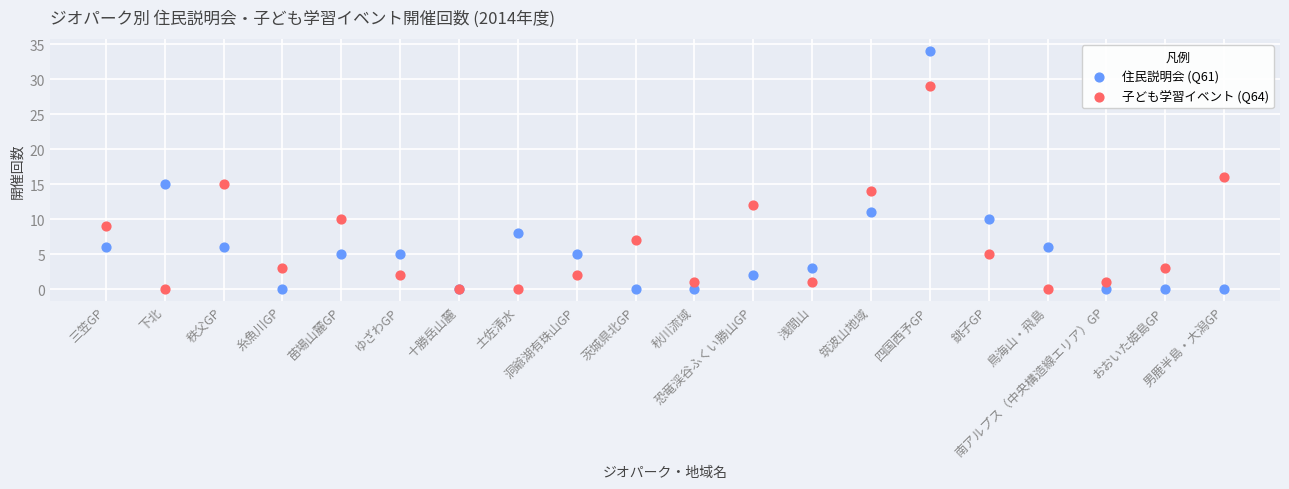

Which series contains the highest Y value?

住民説明会 (Q61)